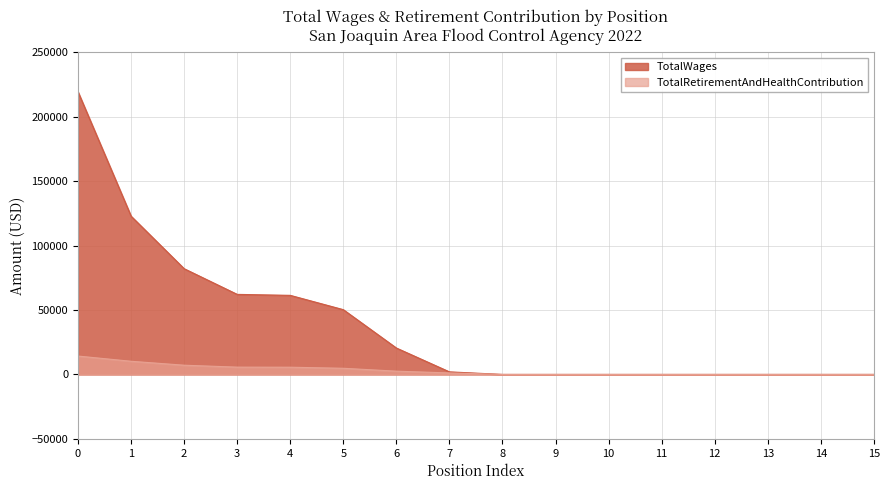

How many values in the TotalWages series are below 1990?

8